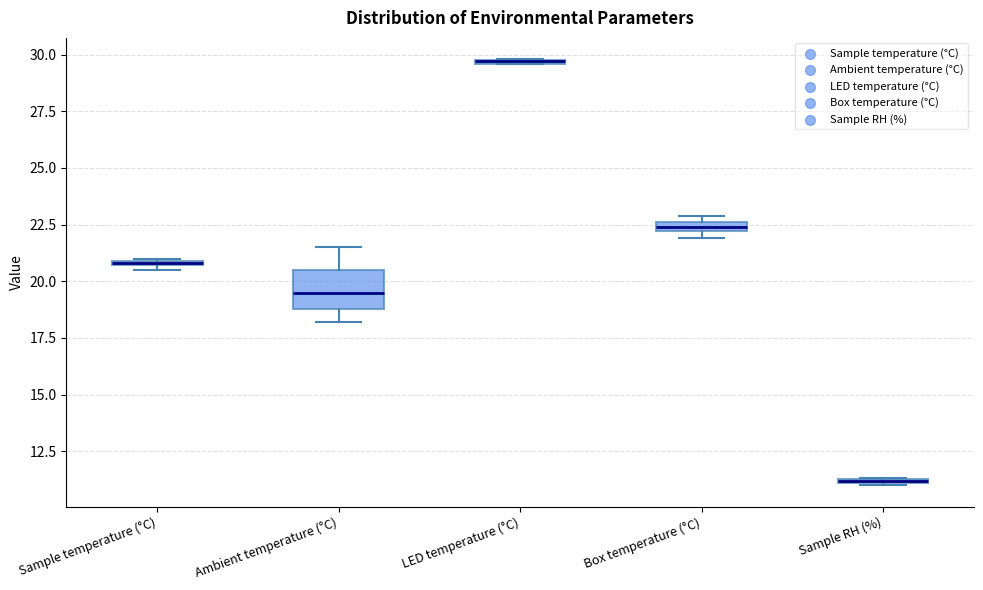

Comparing the boxes themselves (not the whiskers), which one is the tallest?

Ambient temperature (°C)